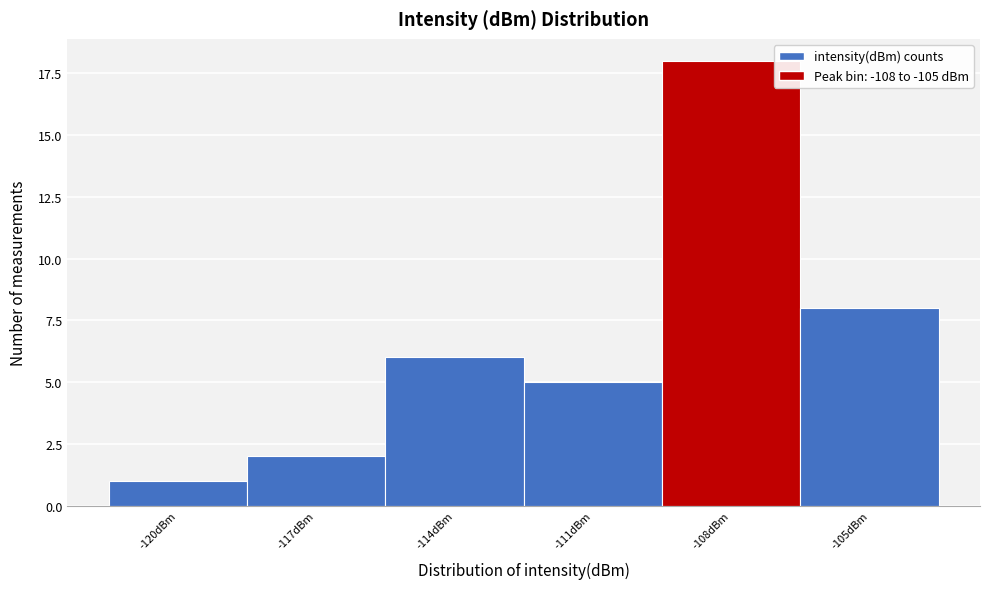

Reading left to right, extract all data points from this chart.

-120dBm=1	-117dBm=2	-114dBm=6	-111dBm=5	-108dBm=18	-105dBm=8